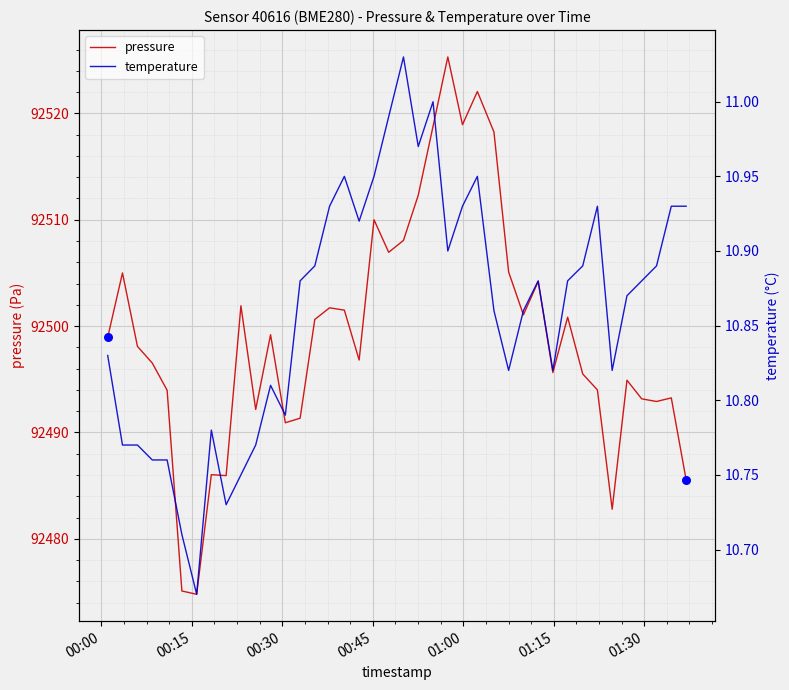

Which series has the largest total across all categories?

pressure